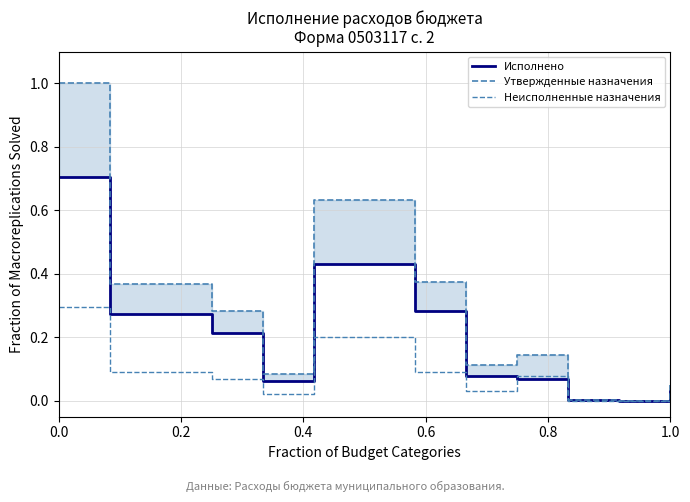

Which series has the largest total across all categories?

Утвержденные назначения